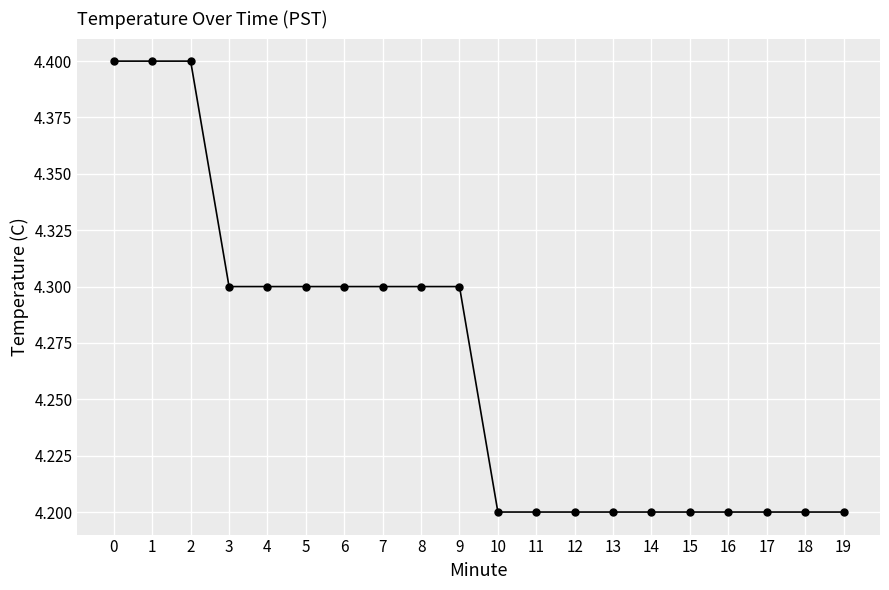

Approximately how many times larger is the value at 11 compared to 6?

1.0